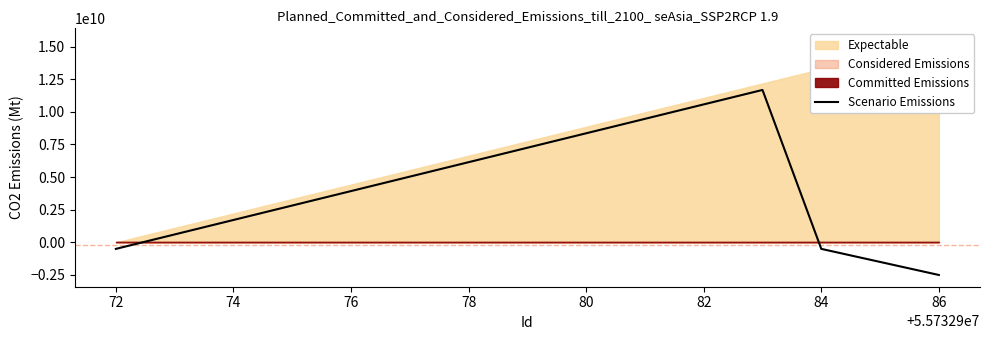

What is the maximum value for Scenario Emissions?

11678571428.6